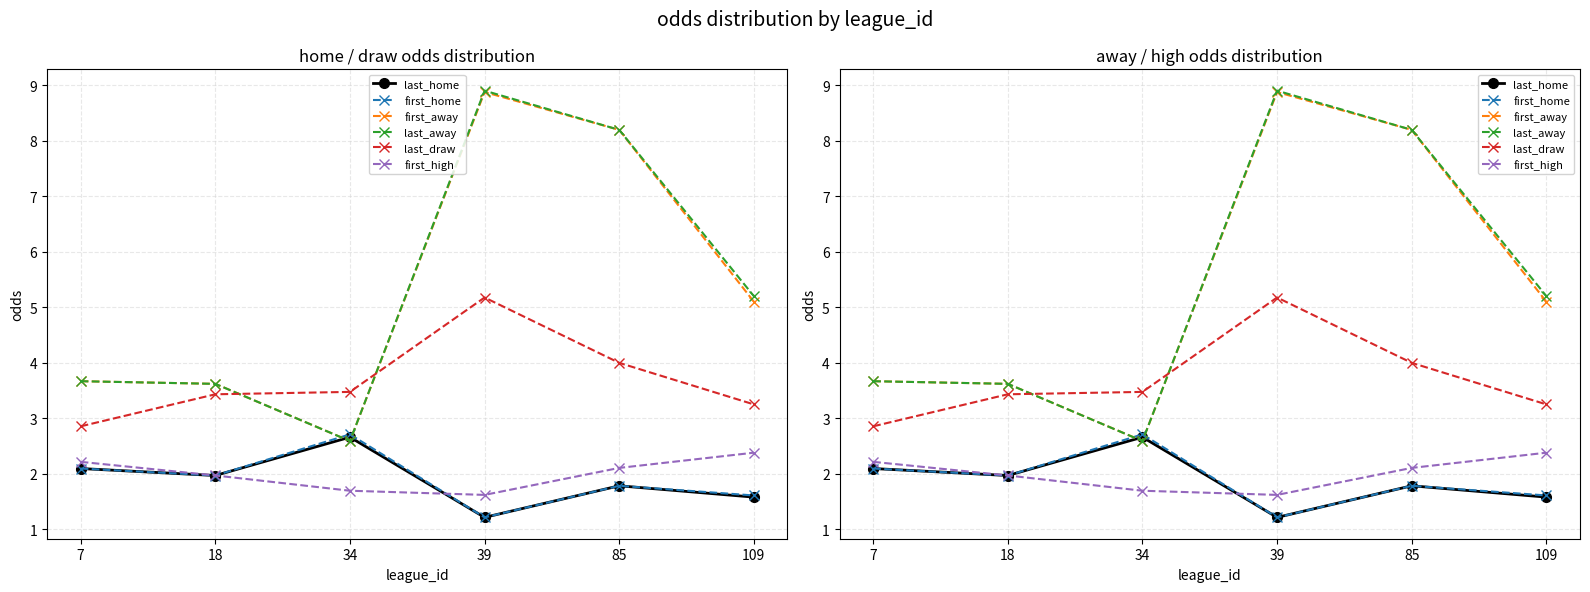

What is the difference between the maximum and second lowest values in the first_away series?

5.3